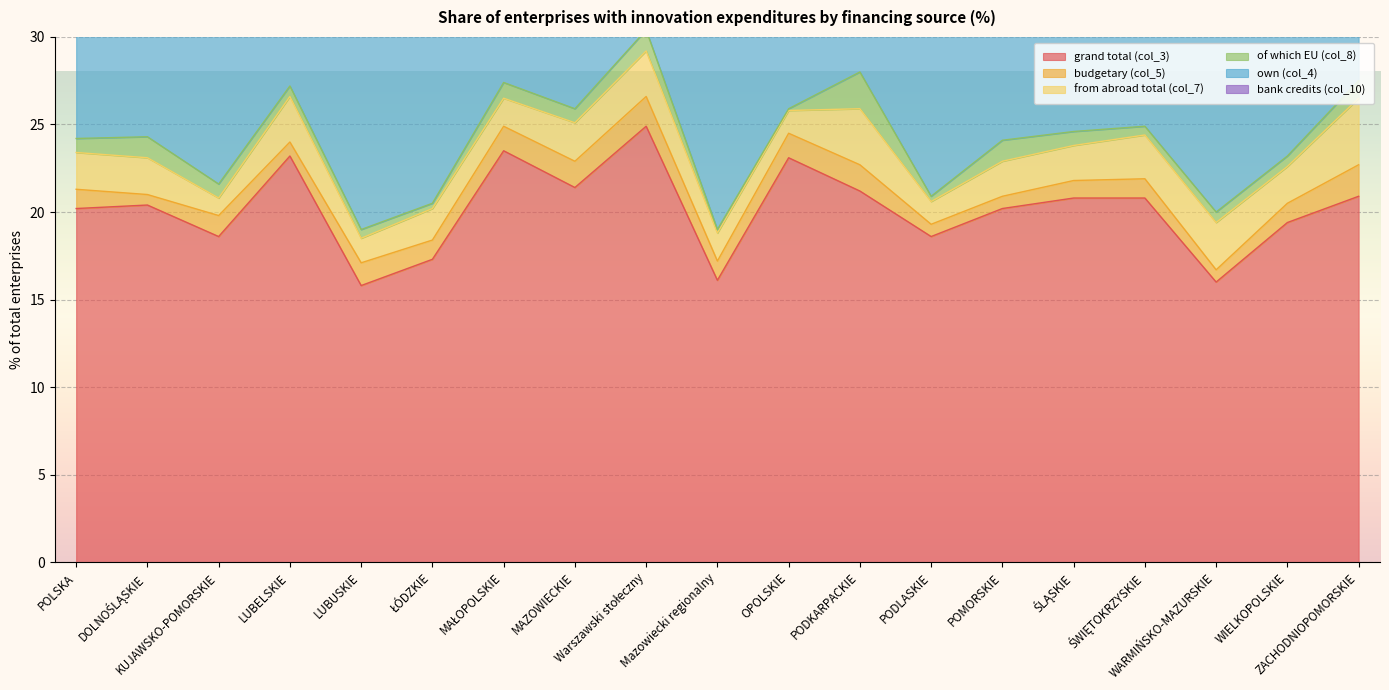

Rank the categories by own (col_4) value from lowest to highest.

WARMIŃSKO-MAZURSKIE, ŁÓDZKIE, LUBUSKIE, Mazowiecki regionalny, KUJAWSKO-POMORSKIE, ZACHODNIOPOMORSKIE, PODLASKIE, LUBELSKIE, DOLNOŚLĄSKIE, POLSKA, ŚWIĘTOKRZYSKIE, WIELKOPOLSKIE, PODKARPACKIE, POMORSKIE, ŚLĄSKIE, MAZOWIECKIE, MAŁOPOLSKIE, Warszawski stołeczny, OPOLSKIE